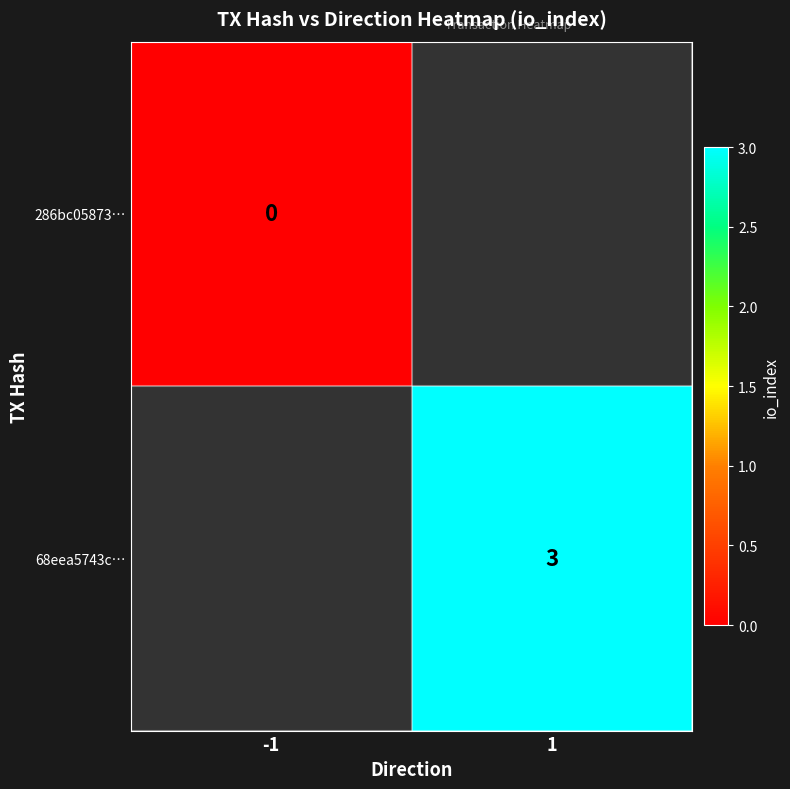

Is it true that 68eea5743c… equals 3 at 1?

True